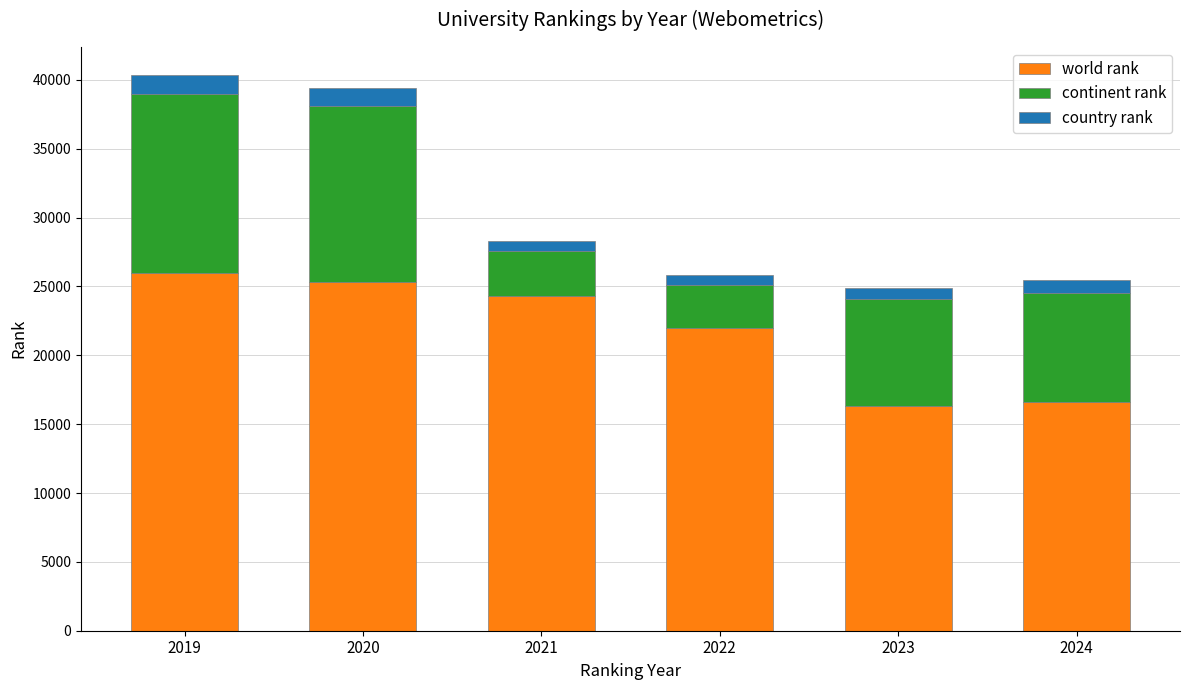

At which label is world rank closest to 21144?

2022